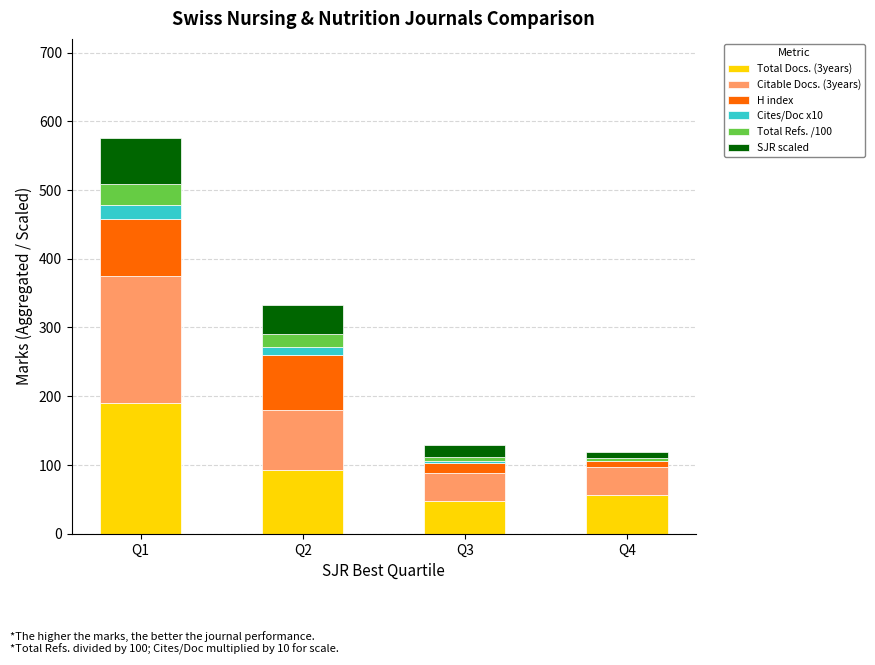

At which category is the sum across all series the highest?

Q1